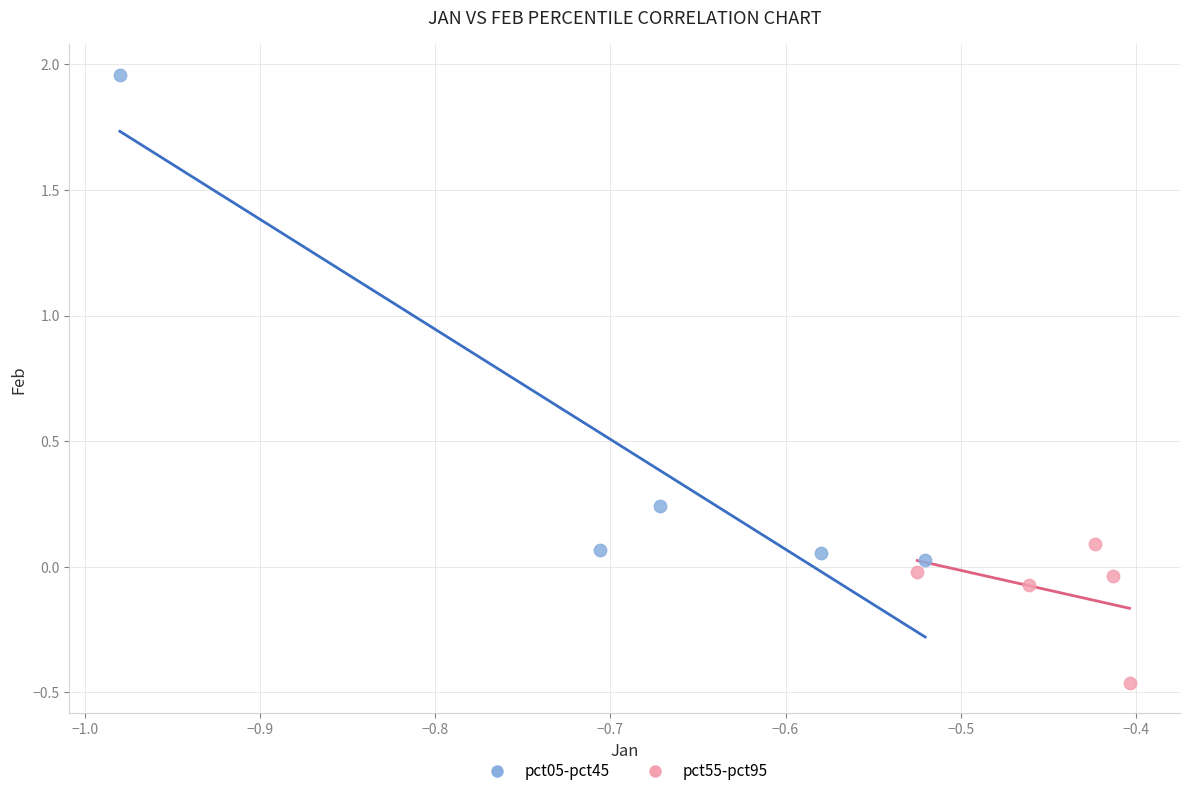

Which series has the largest Y range (max minus min)?

pct05-pct45